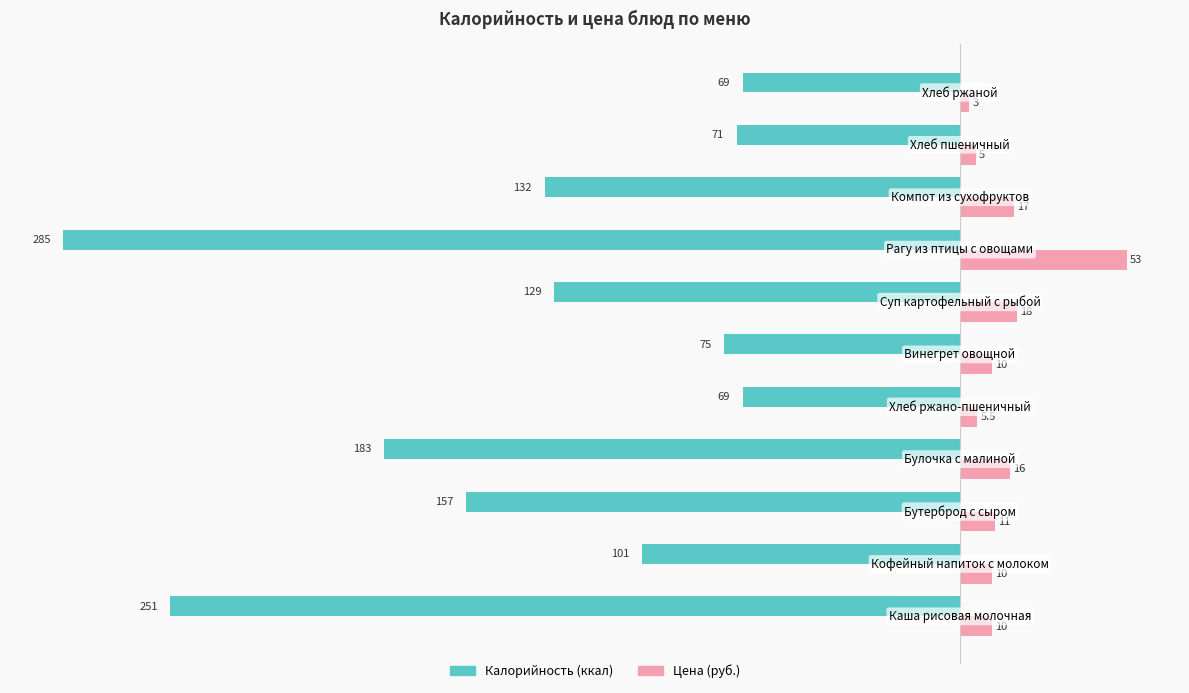

What is the minimum value shown in the chart?

-285.0